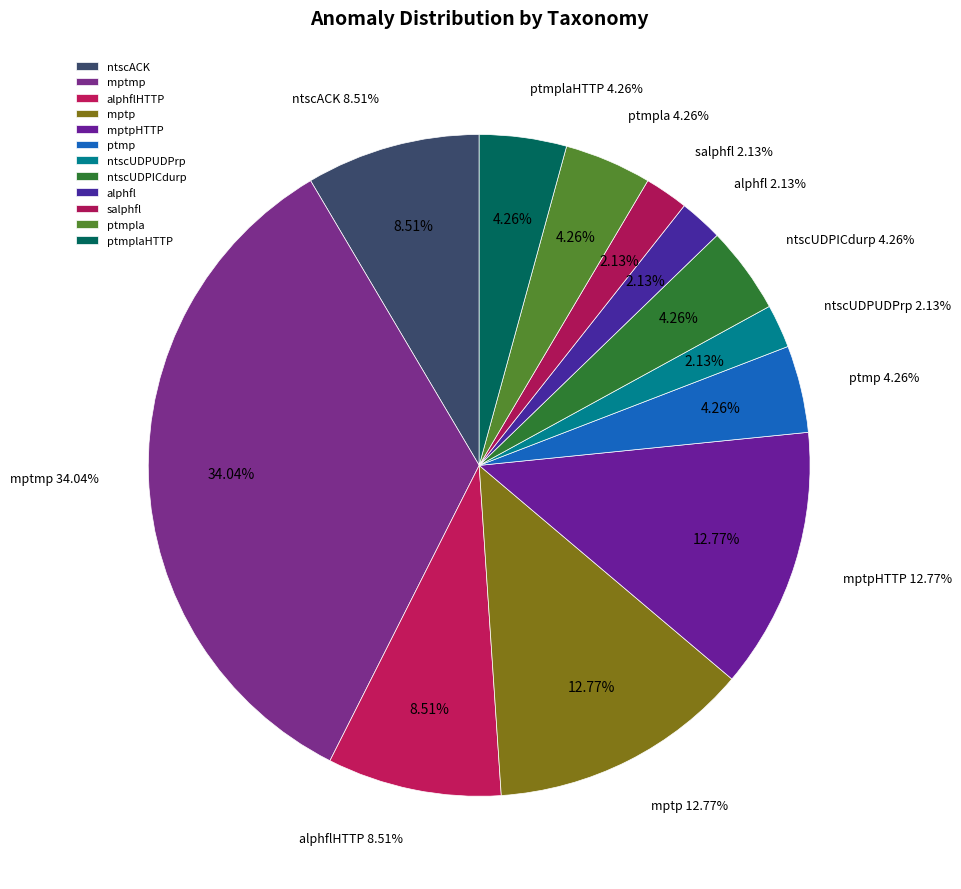

To the nearest percent, what is the combined percentage of mptp and salphfl?

15%